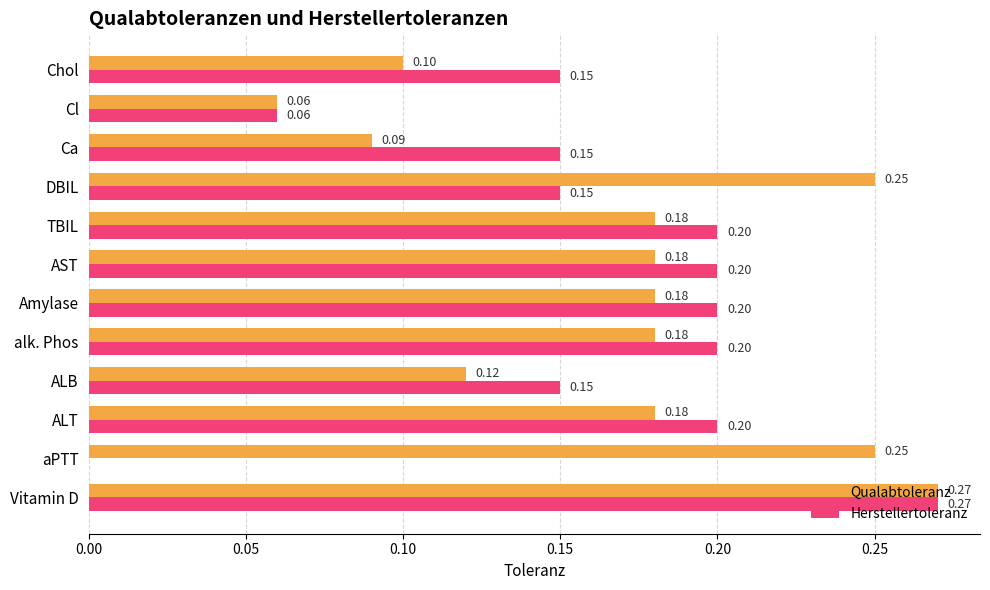

What is the sum of all Qualabtoleranz values?

2.0